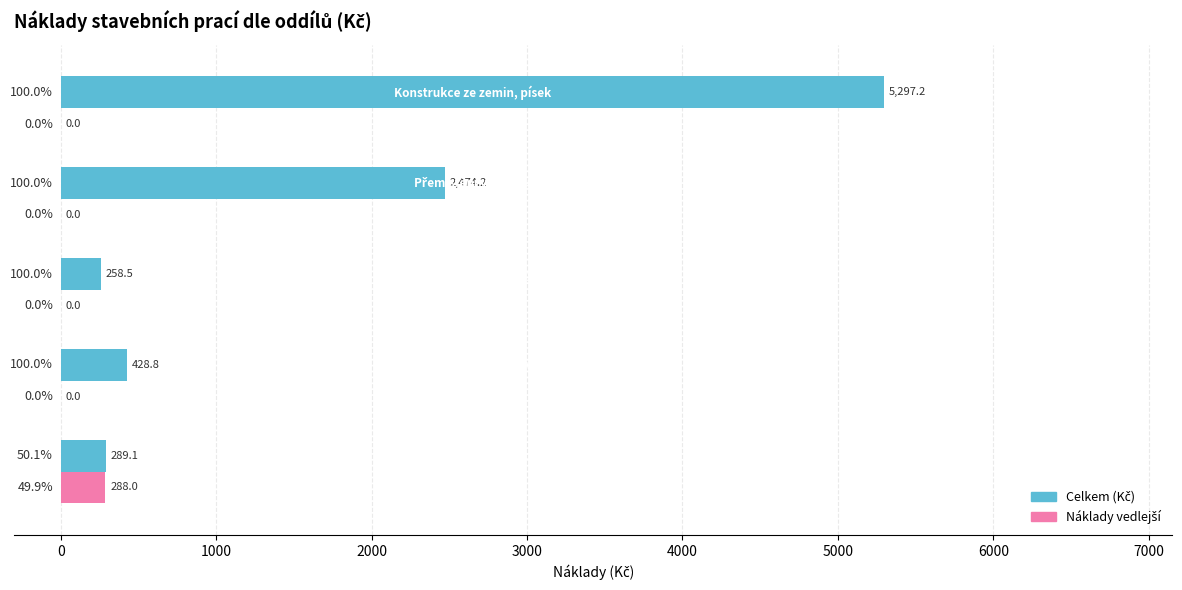

How many data points does each series have?

5